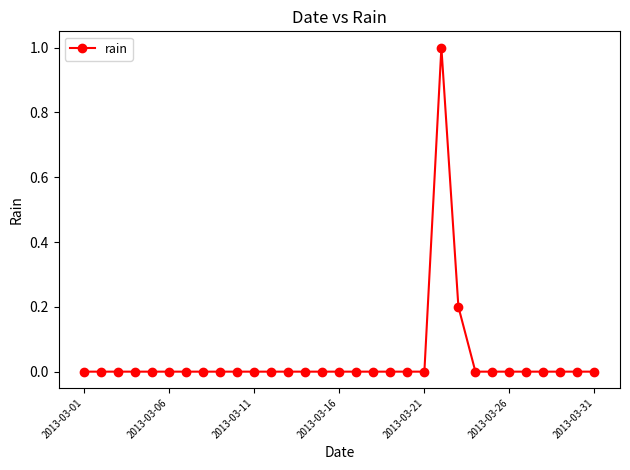

Count the number of categories in the chart.

31